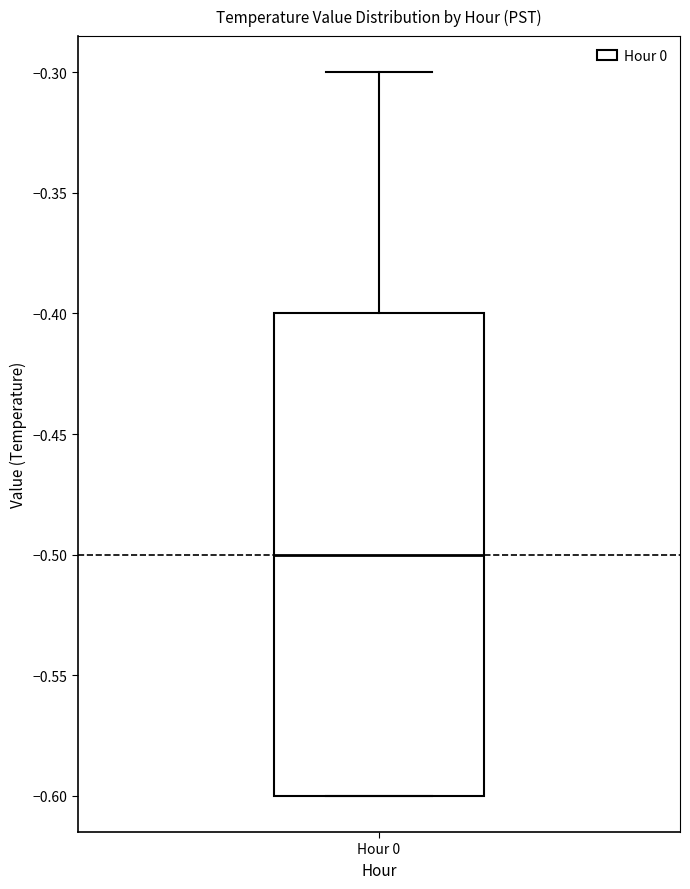

Read this box plot against the y-axis: the position of the median line, the range covered by the box, and the ends of both whiskers. The values are not printed on the chart, so give them approximately, as read against the axis.

median -0.5, box -0.6 to -0.4, whiskers -0.6 to -0.3